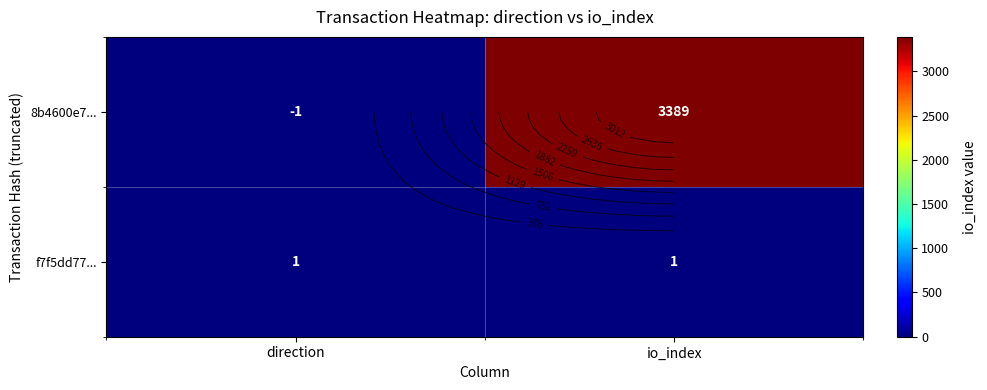

What is the difference between the highest and lowest values at direction?

2